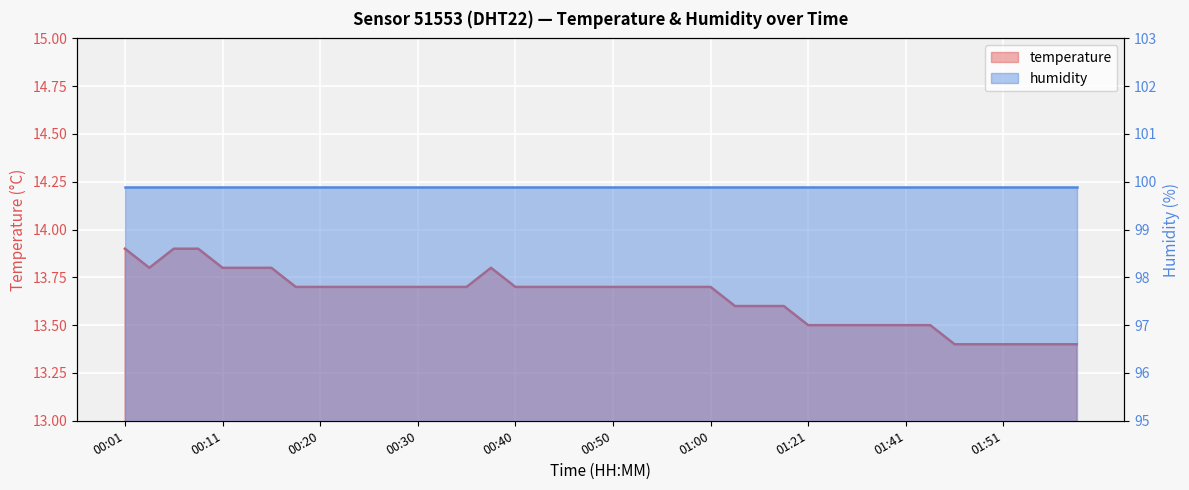

Where is the first local maximum?

00:38